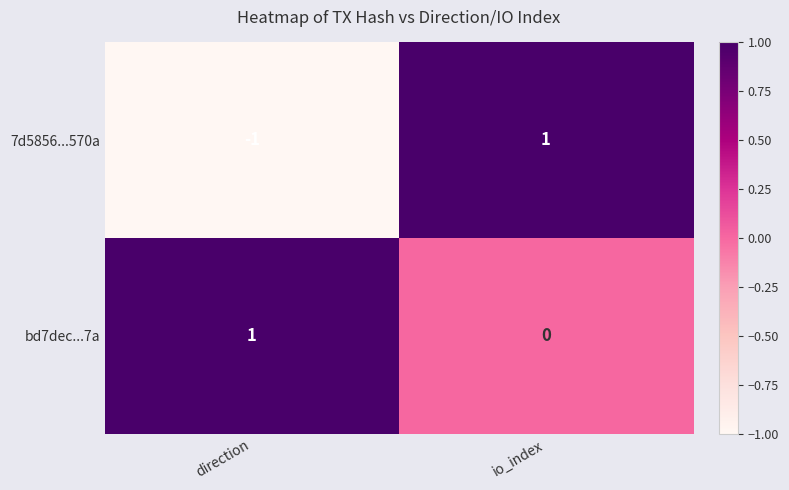

Reading left to right, transcribe all the data shown in this chart.

7d5856...570a: direction=-1	io_index=1
bd7dec...7a: direction=1	io_index=0